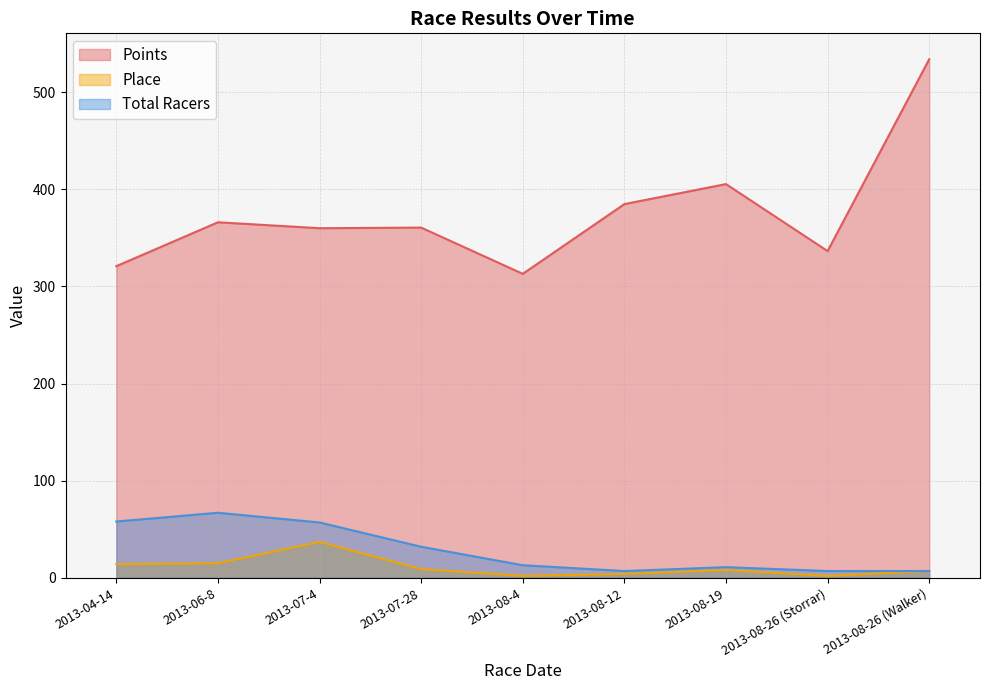

In Place, how many points are lower than both neighbors (excluding endpoints)?

2